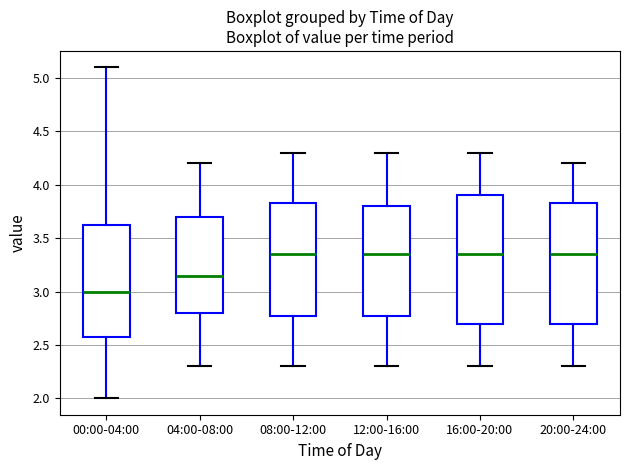

Where is the upper edge of the box for 04:00-08:00 on the y-axis? The values are not printed on the chart, so give them approximately, as read against the axis.

3.70